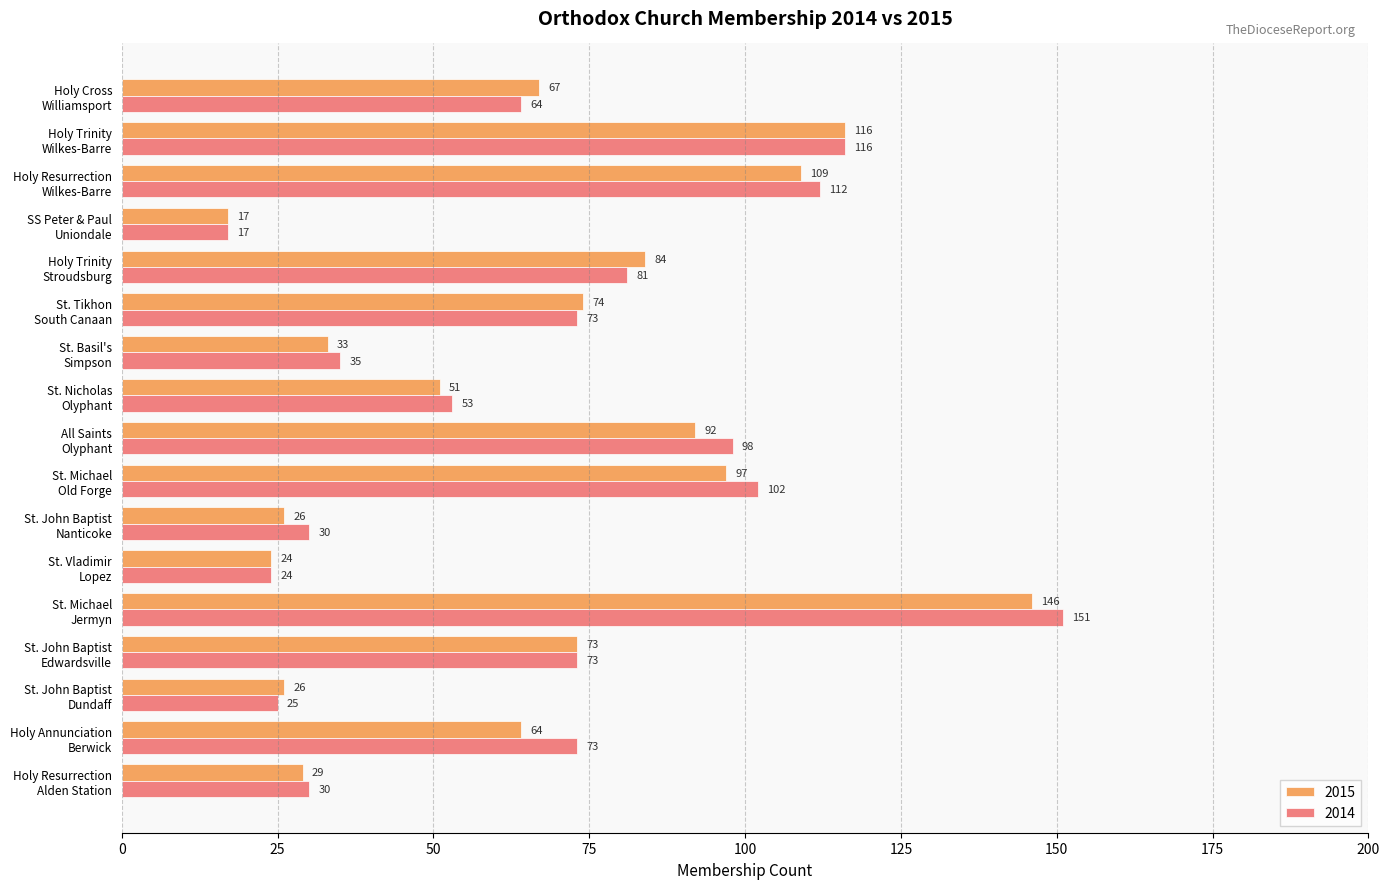

List the series in order of their overall mean, lowest first.

2015, 2014